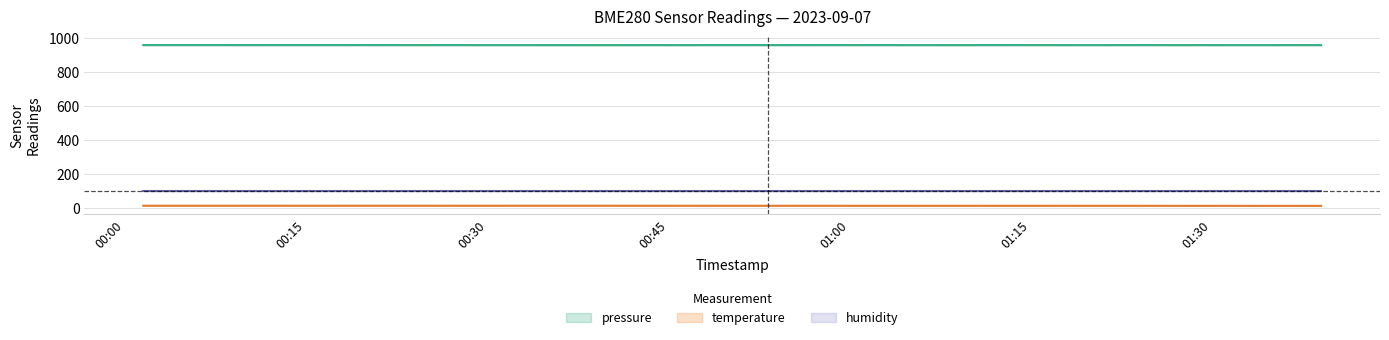

What is the highest value of the temperature series?

12.2